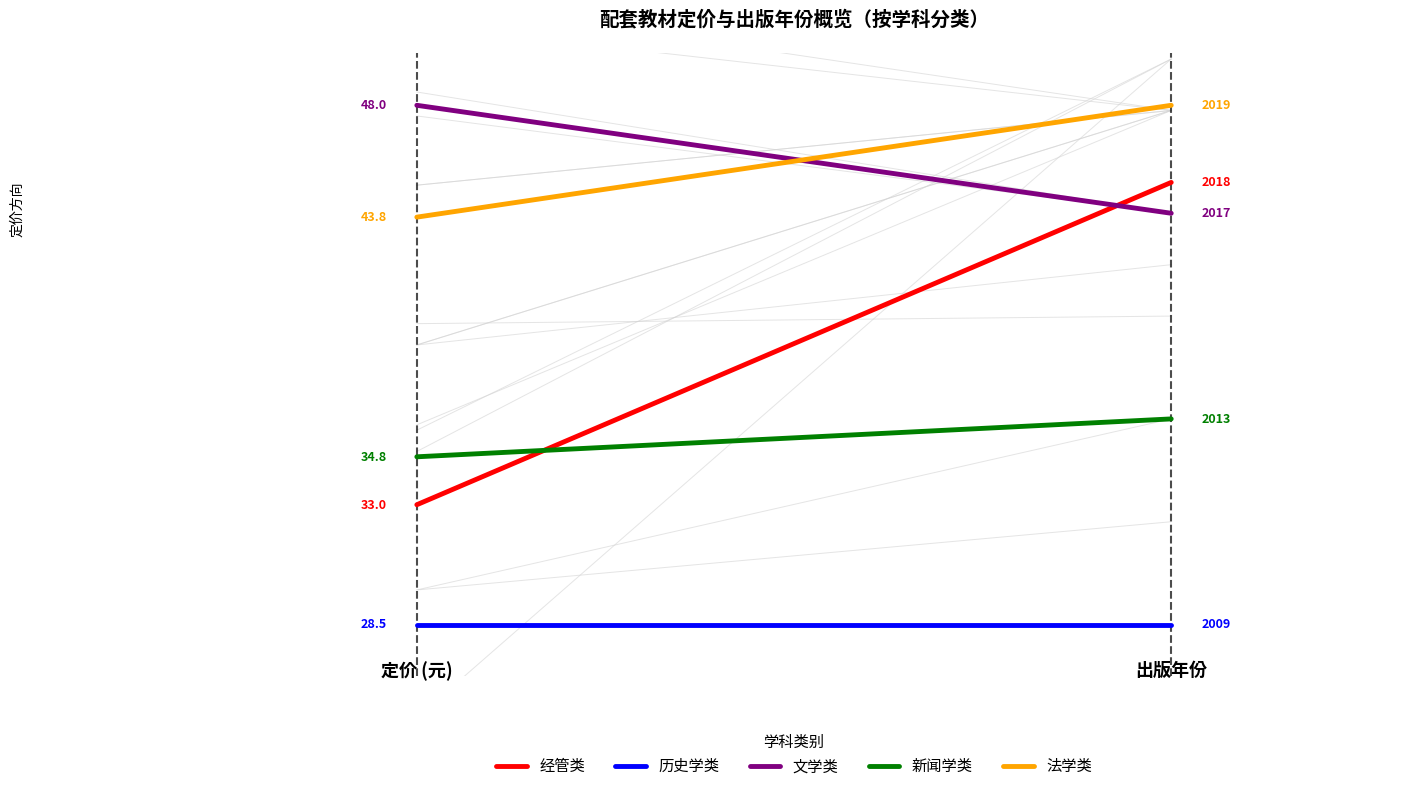

List the labels in order of 文学类 value, smallest first.

1, 0